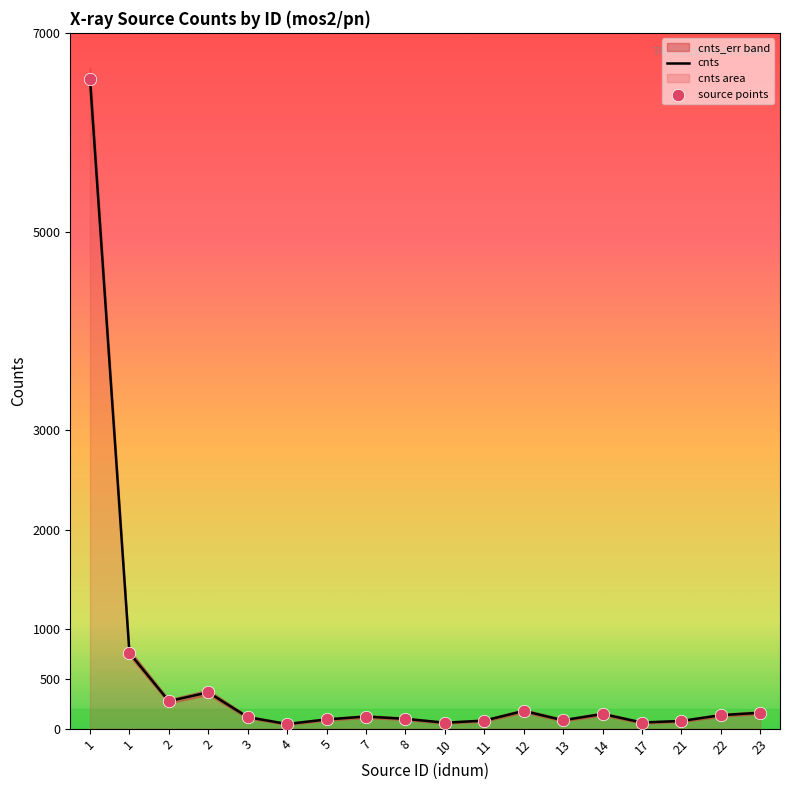

Which series has the largest Y range (max minus min)?

cnts